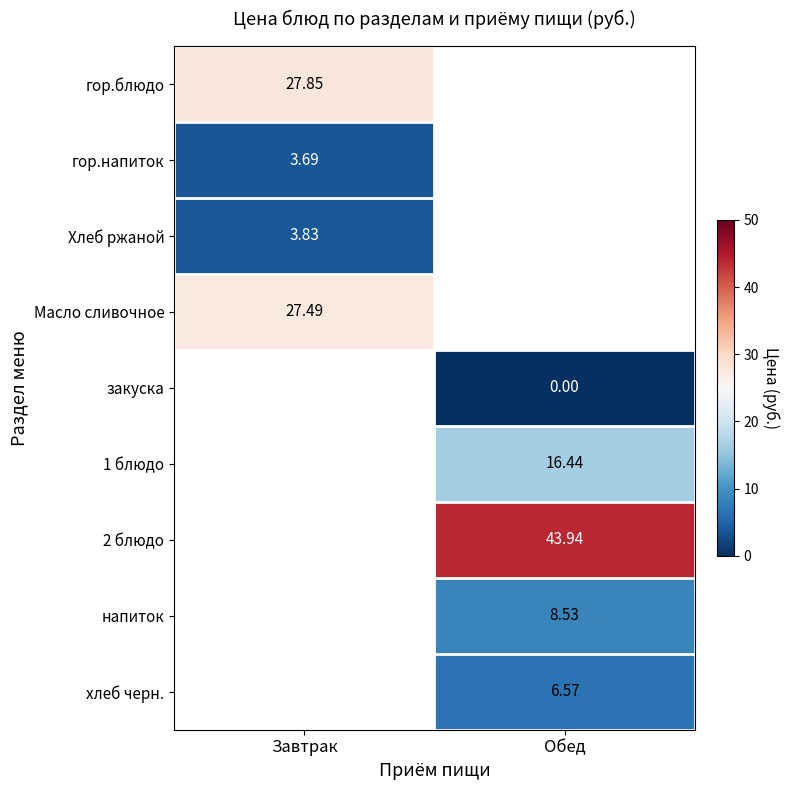

Count the number of data series in this chart.

9